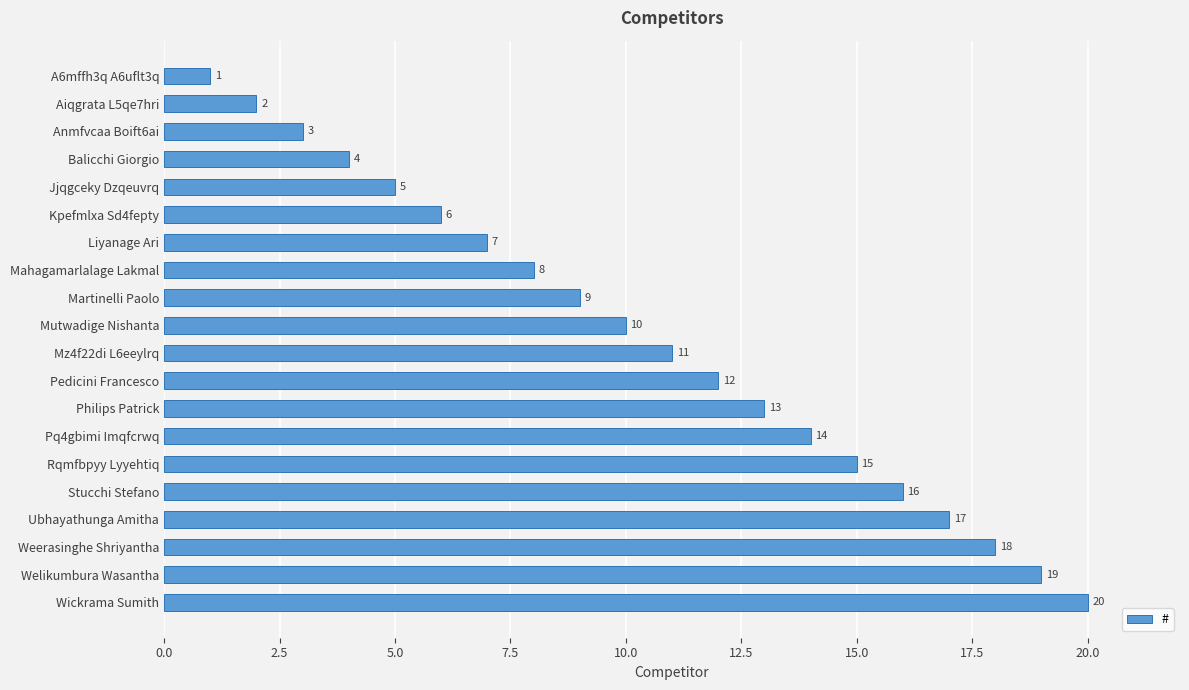

Approximately how many times larger is the value at Anmfvcaa Boift6ai compared to Kpefmlxa Sd4fepty?

0.5